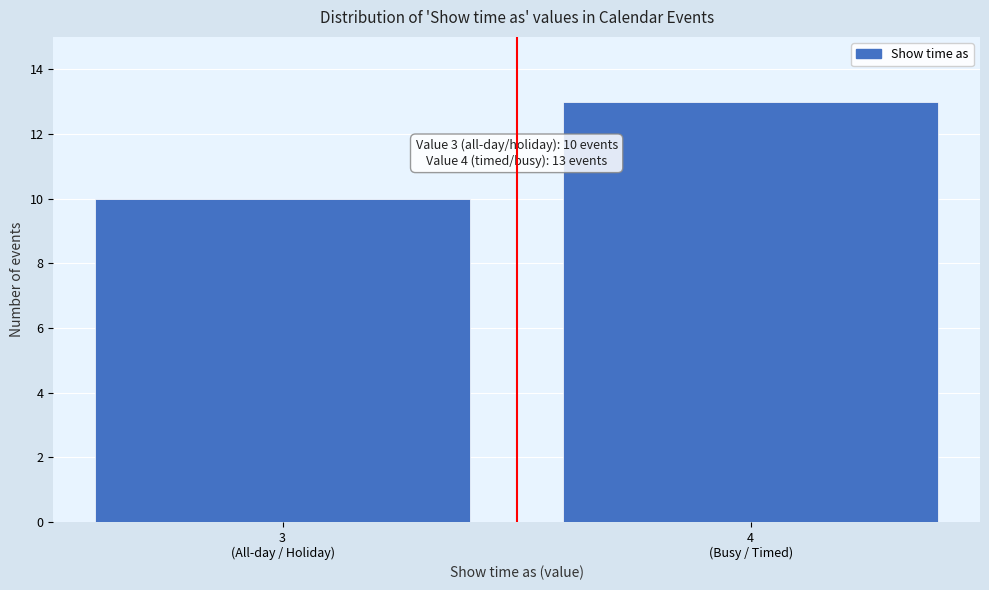

Reading left to right, what are all the values shown in this chart?

10	13